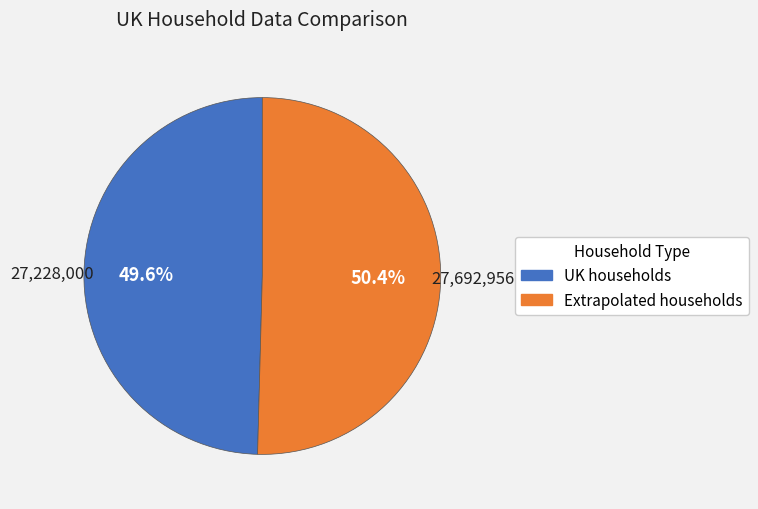

What percentage is NOT represented by Extrapolated households?

49.6%